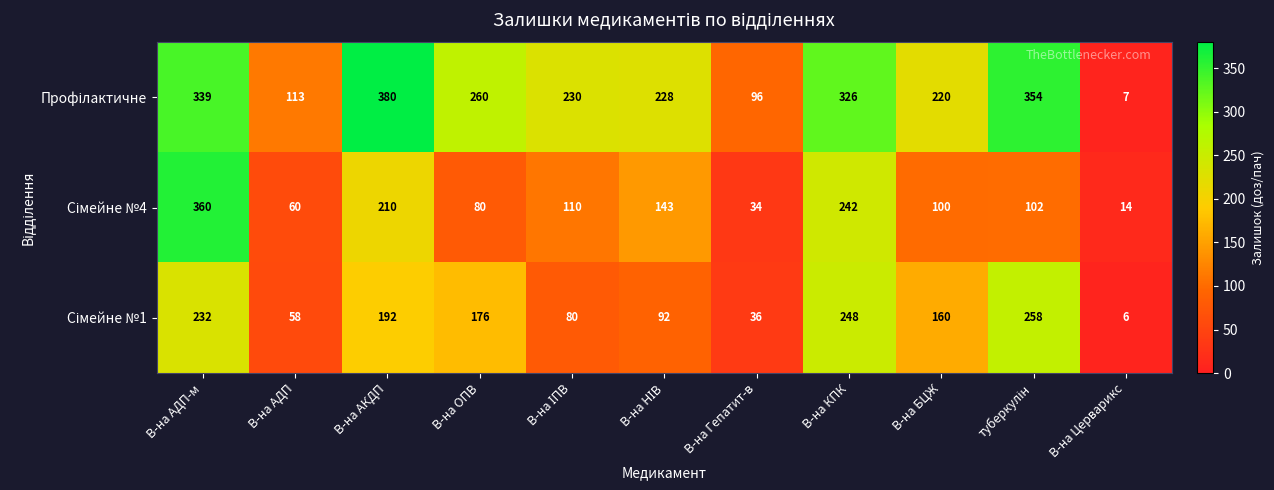

At which category is the sum across all series the highest?

В-на АДП-м